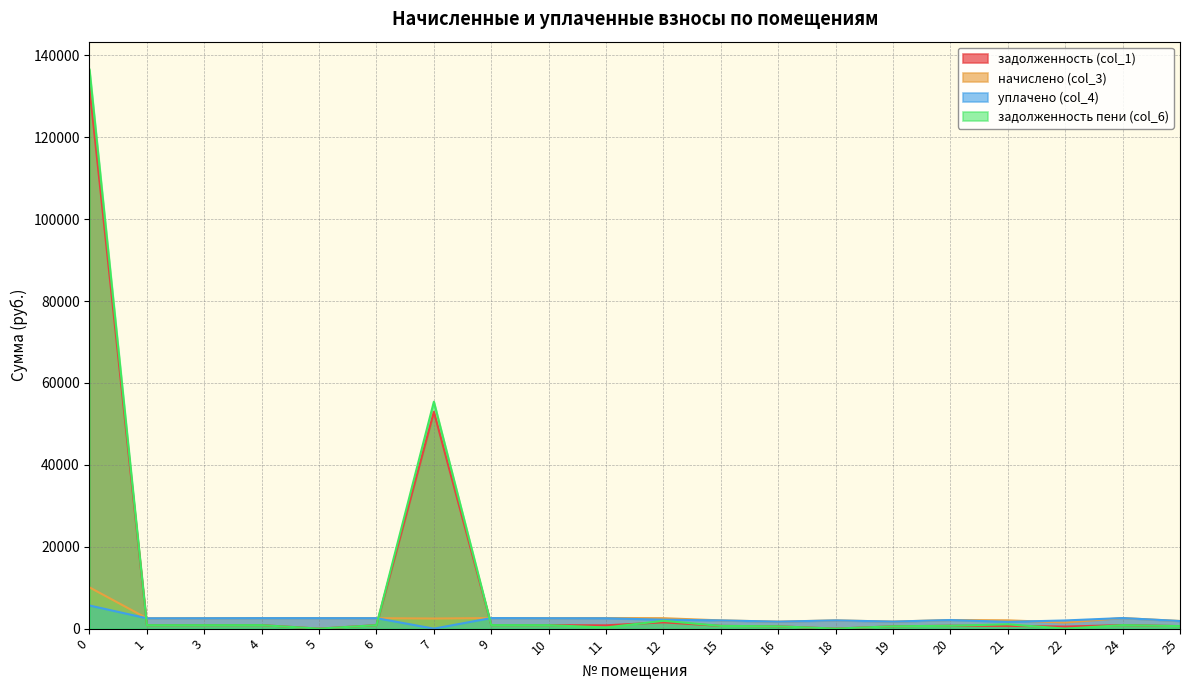

What are all the series names shown in the legend?

задолженность (col_1), начислено (col_3), уплачено (col_4), задолженность пени (col_6)